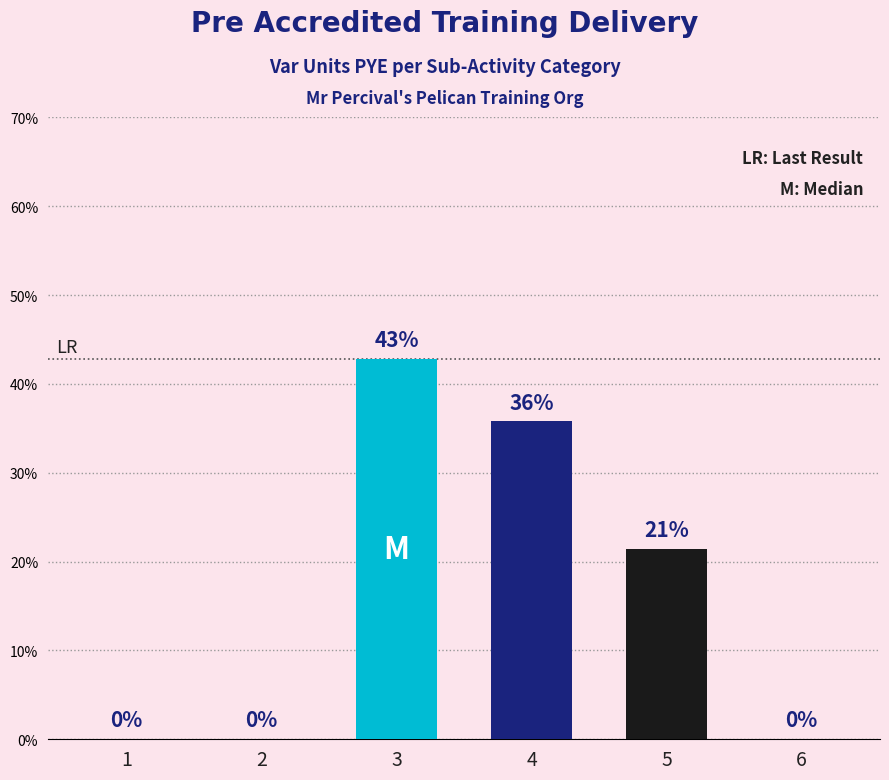

What is the sum of all values?

100.0